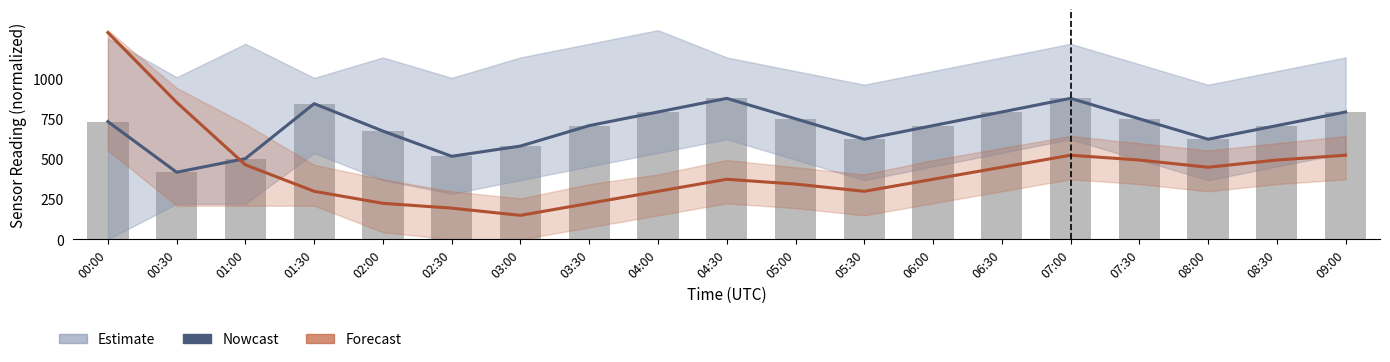

What is the minimum value shown in the chart?

149.4